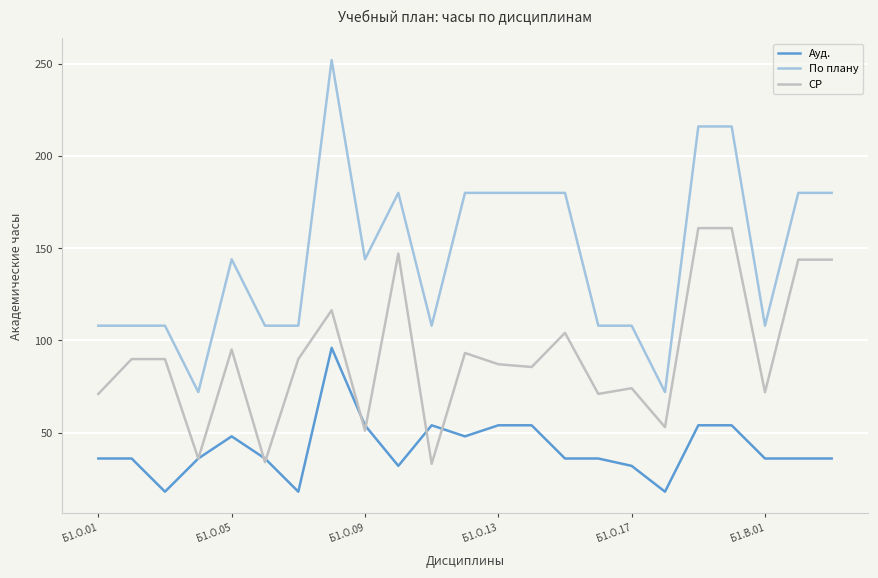

What is the average value of the По плану series?

145.6